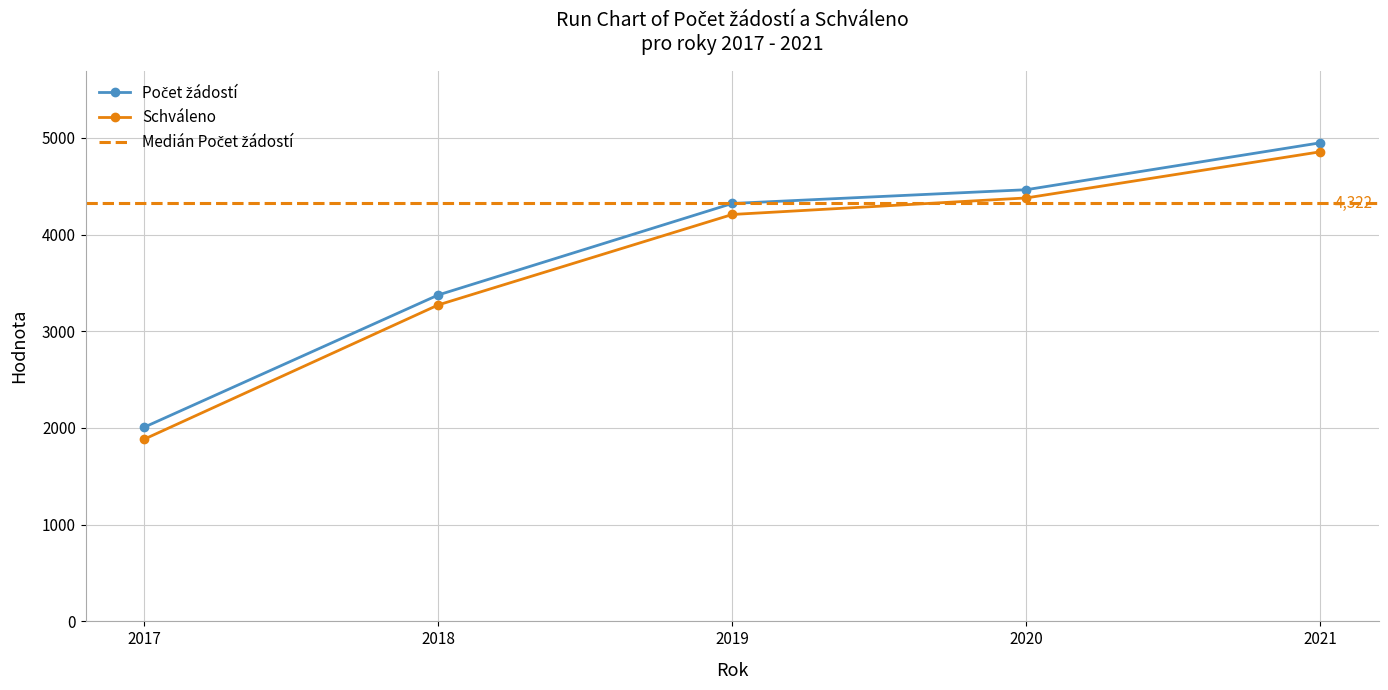

At which category is the sum across all series the highest?

2021